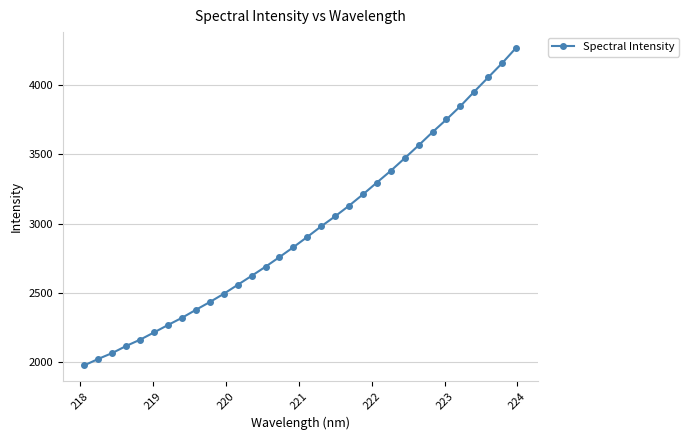

Reading left to right, transcribe all the data shown in this chart.

1975.8	2022.1	2064.4	2115.6	2161.0	2213.4	2267.1	2318.8	2376.6	2432.7	2492.2	2557.0	2621.8	2687.9	2757.5	2828.9	2903.2	2979.7	3052.1	3128.7	3210.6	3296.2	3381.0	3471.8	3564.9	3660.3	3751.6	3847.7	3952.7	4055.5	4157.8	4268.3